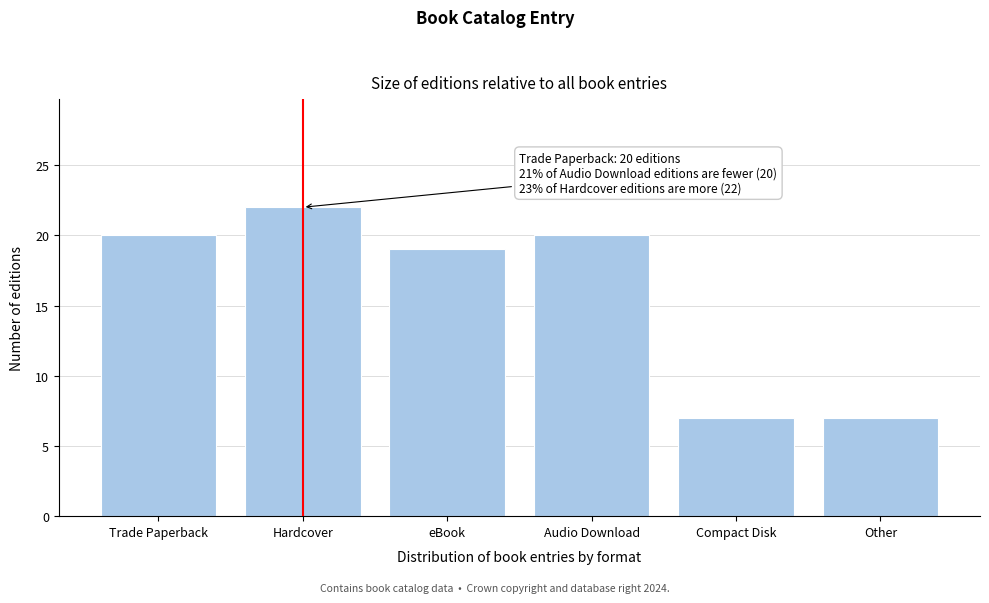

Reading right to left, transcribe all the data shown in this chart.

Other=7	Compact Disk=7	Audio Download=20	eBook=19	Hardcover=22	Trade Paperback=20